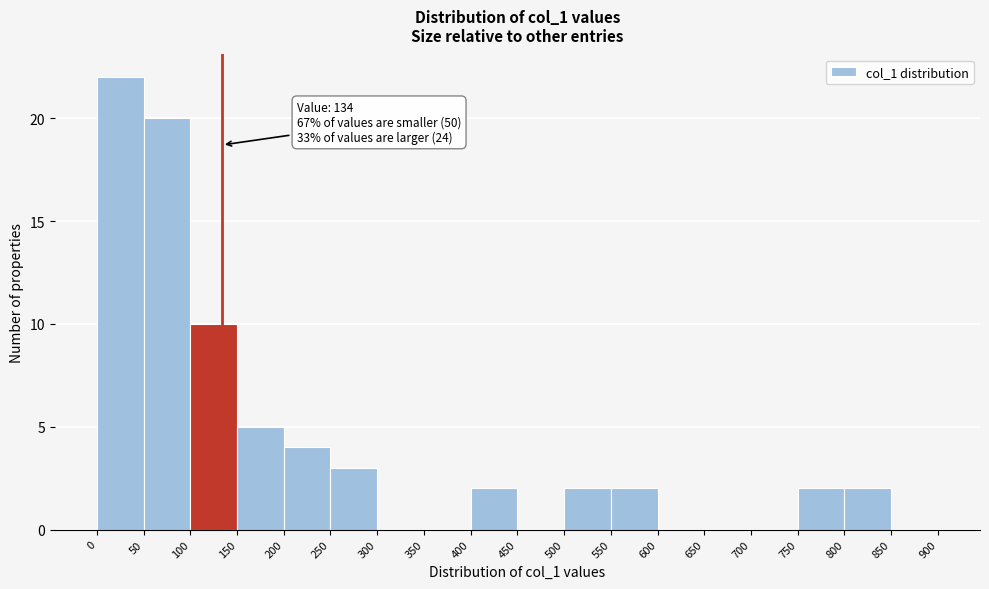

Over which range of the x-axis is the bar tallest?

0 to 50